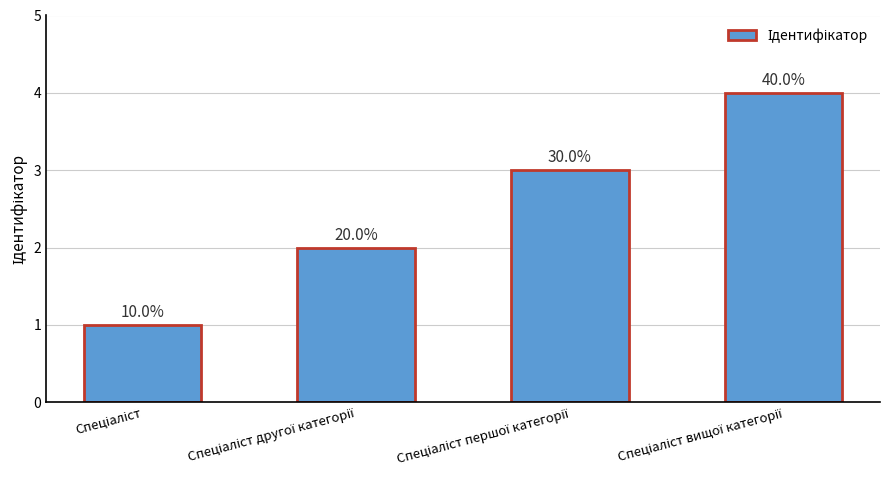

Read the value at Спеціаліст першої категорії.

3